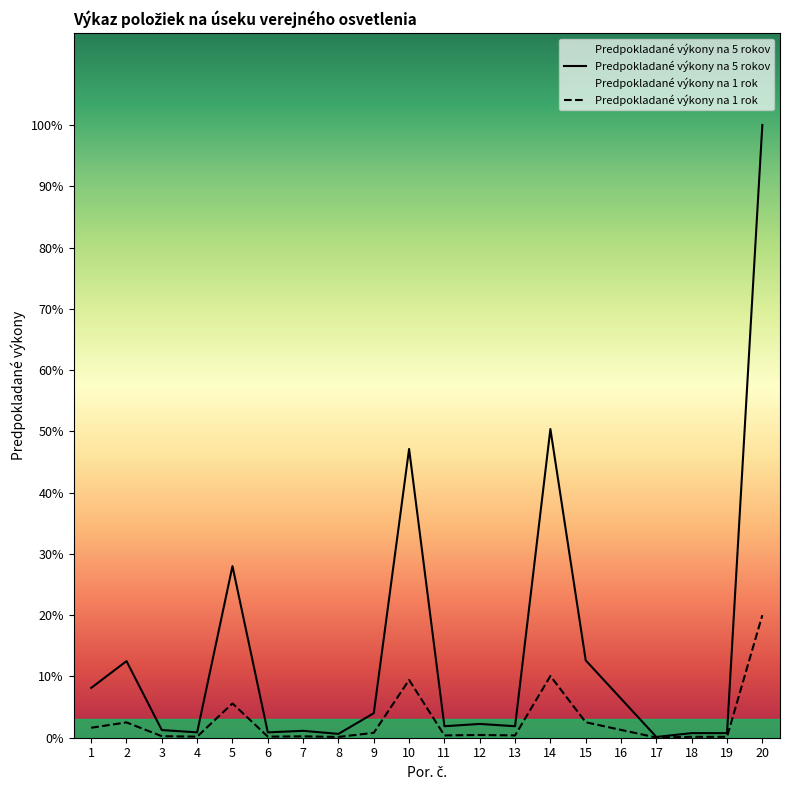

Does the chart display data point markers on the line(s)?

No